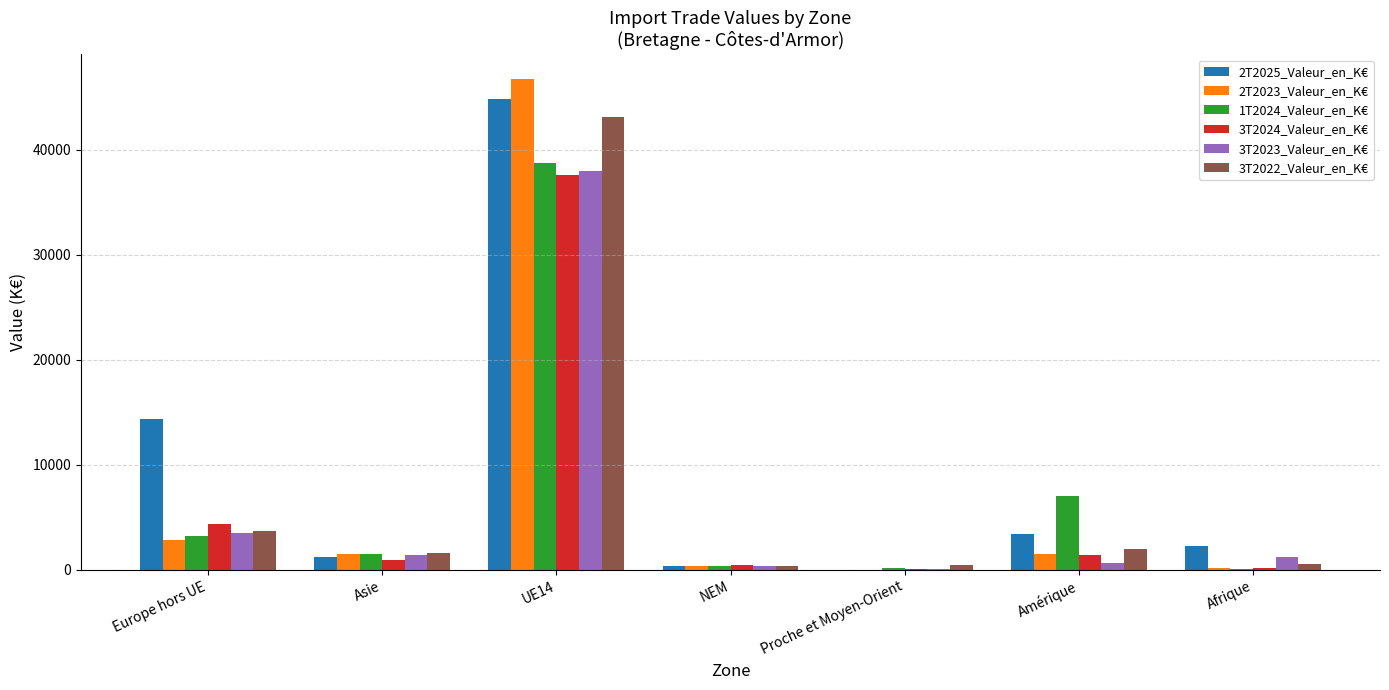

At which category is the sum across all series the highest?

UE14